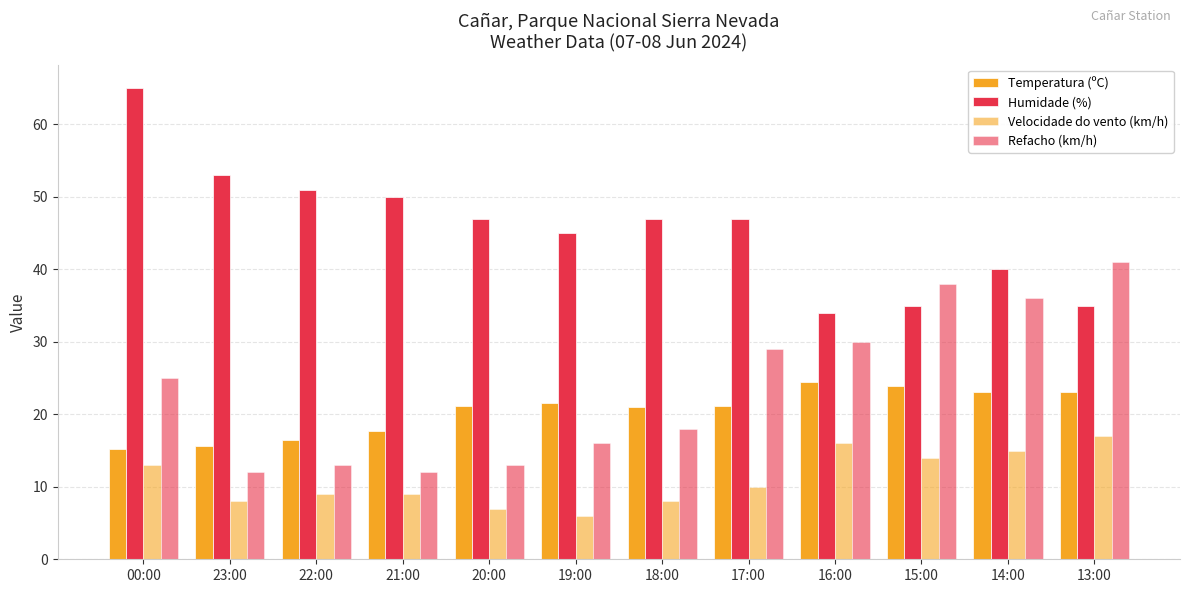

List the labels in order of Temperatura (ºC) value, smallest first.

00:00, 23:00, 22:00, 21:00, 18:00, 20:00, 17:00, 19:00, 14:00, 13:00, 15:00, 16:00